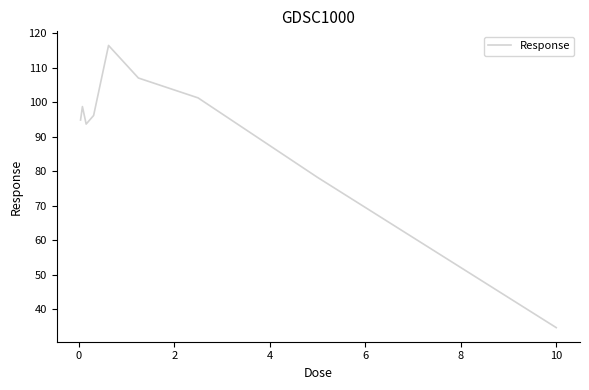

What is the average value?

91.2